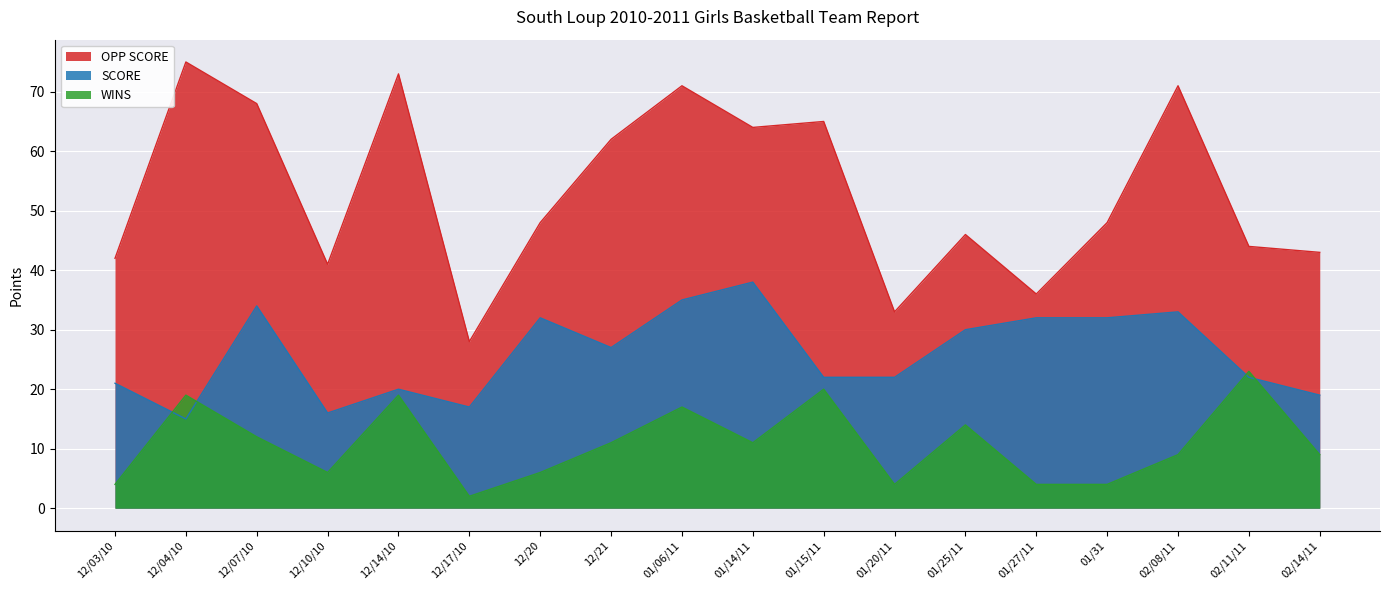

At which category does WINS reach its first local peak?

12/04/10